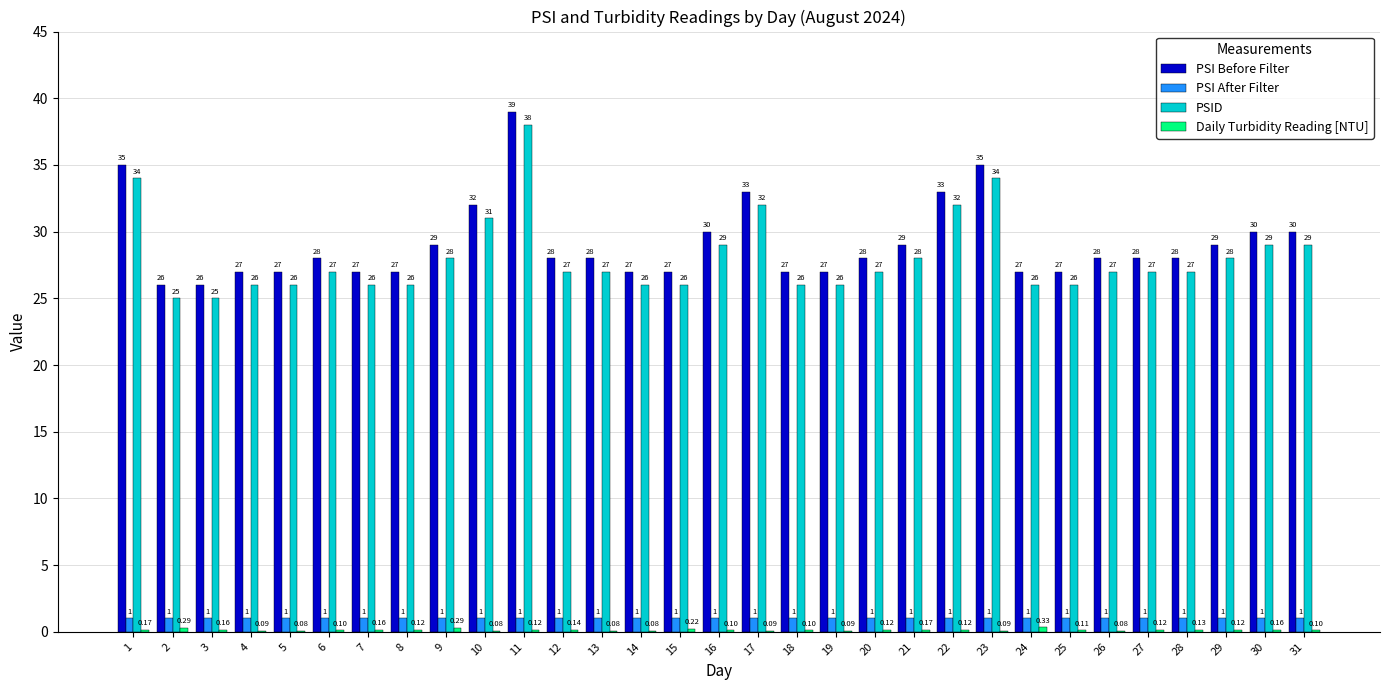

Which label corresponds to the largest value in the chart?

11